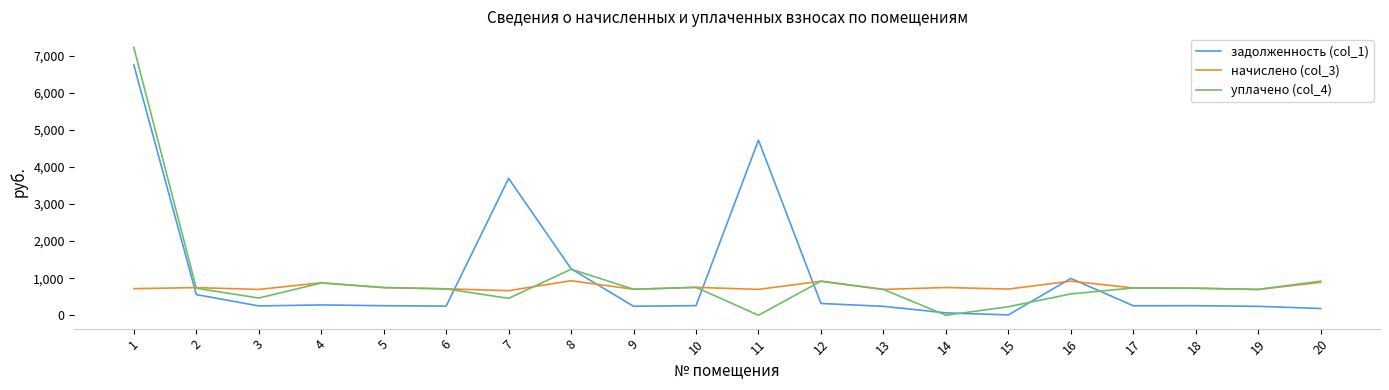

The value of уплачено (col_4) at 5 is 746.9. True or false?

True